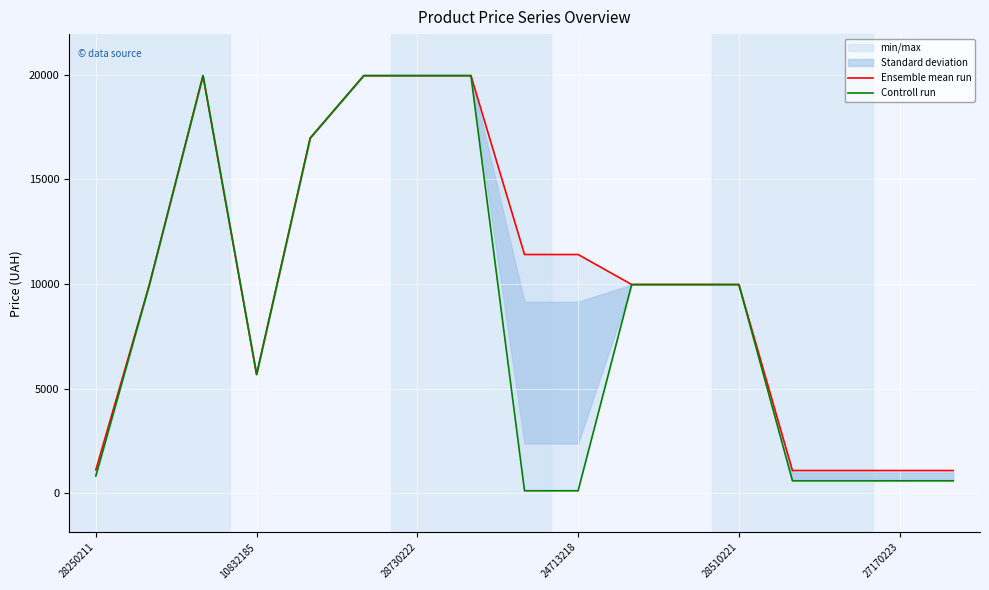

At which category is the sum across all series the highest?

28730222